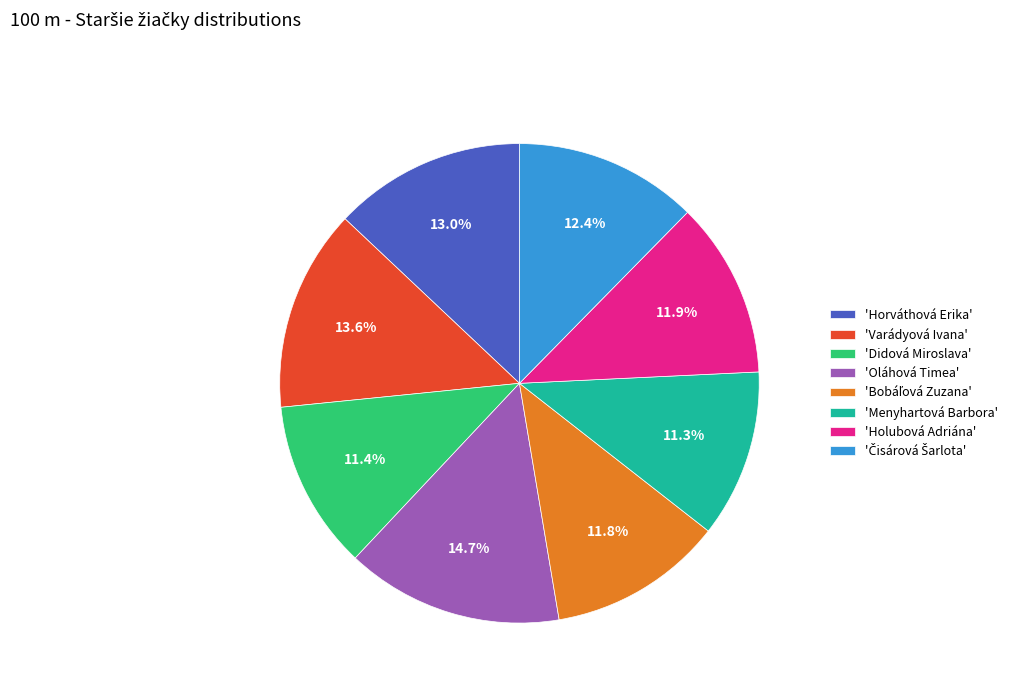

Is there any slice that represents more than half of the pie?

No